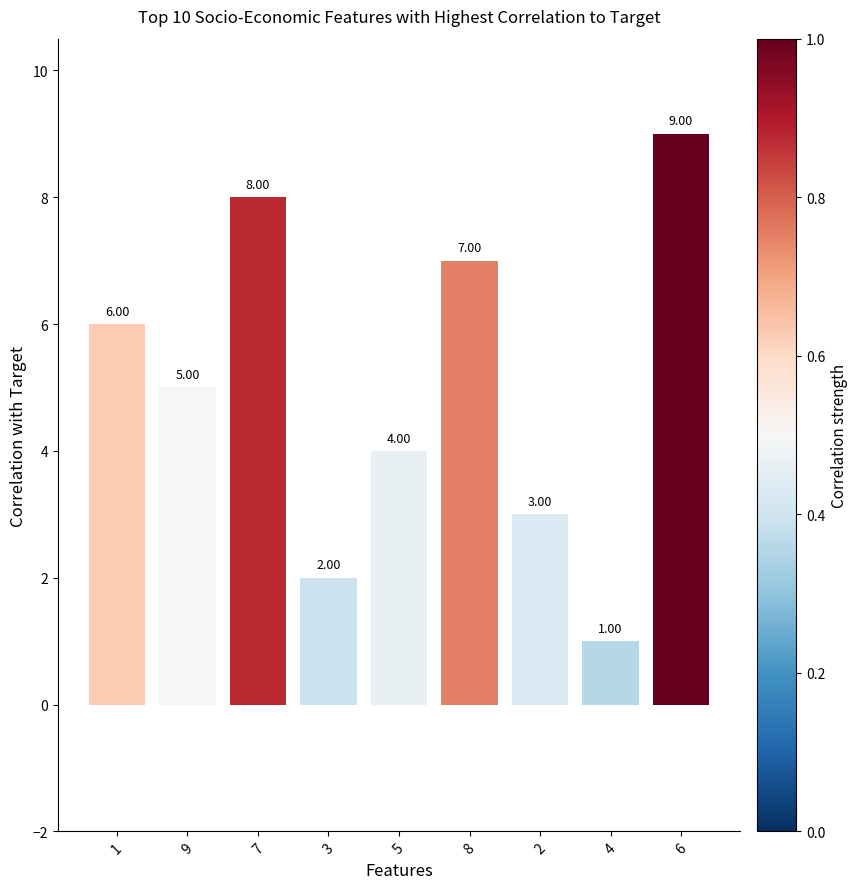

What is the change in value from 7 to 2?

-5